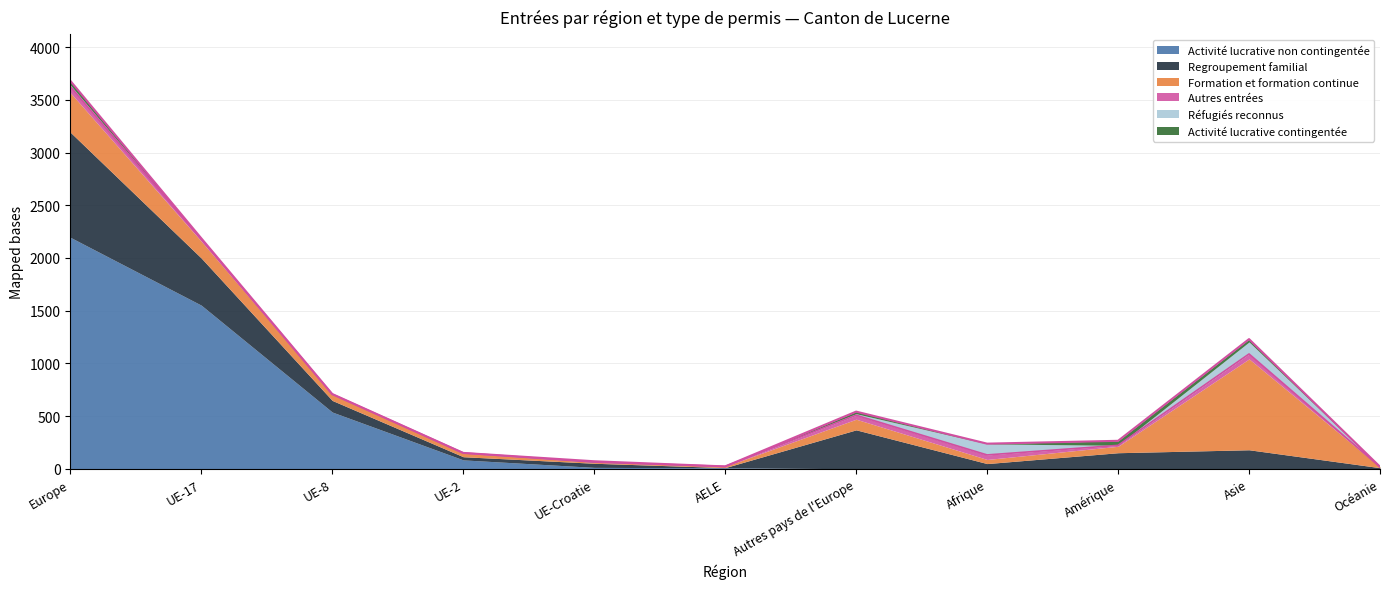

Reading left to right, what are all the values shown in this chart?

Europe=3681	UE-17=2187	UE-8=709	UE-2=150	UE-Croatie=71	AELE=22	Autres pays de l'Europe=542	Afrique=238	Amérique=265	Asie=1230	Océanie=19